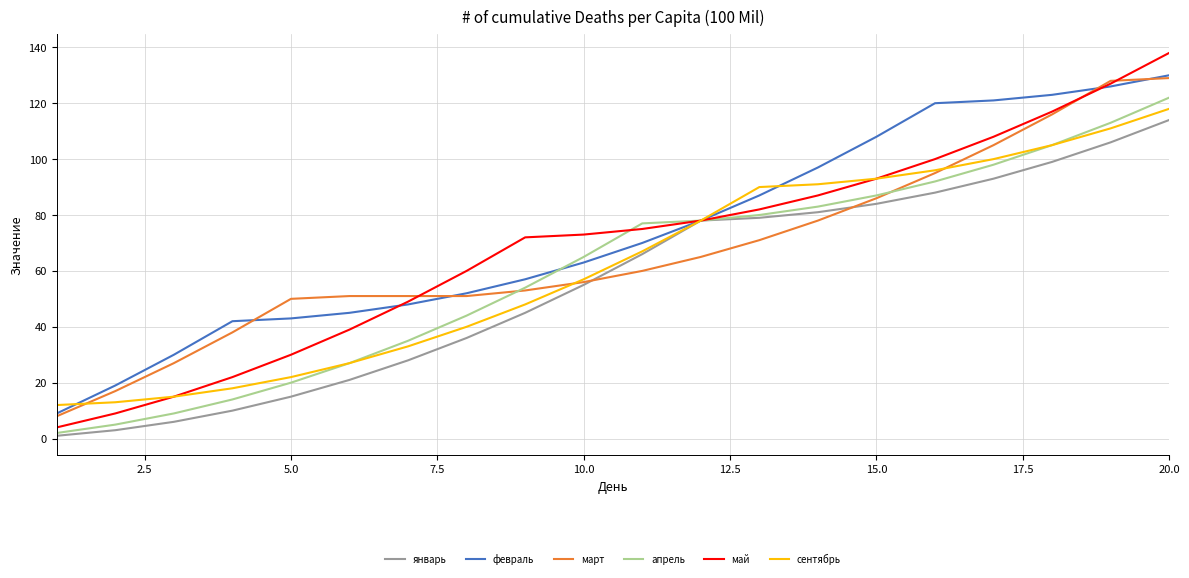

Reading left to right, extract all data points from this chart.

январь: 1	3	6	10	15	21	28	36	45	55	66	78	79	81	84	88	93	99	106	114
февраль: 9	19	30	42	43	45	48	52	57	63	70	78	87	97	108	120	121	123	126	130
март: 8	17	27	38	50	51	51	51	53	56	60	65	71	78	86	95	105	116	128	129
апрель: 2	5	9	14	20	27	35	44	54	65	77	78	80	83	87	92	98	105	113	122
май: 4	9	15	22	30	39	49	60	72	73	75	78	82	87	93	100	108	117	127	138
сентябрь: 12	13	15	18	22	27	33	40	48	57	67	78	90	91	93	96	100	105	111	118